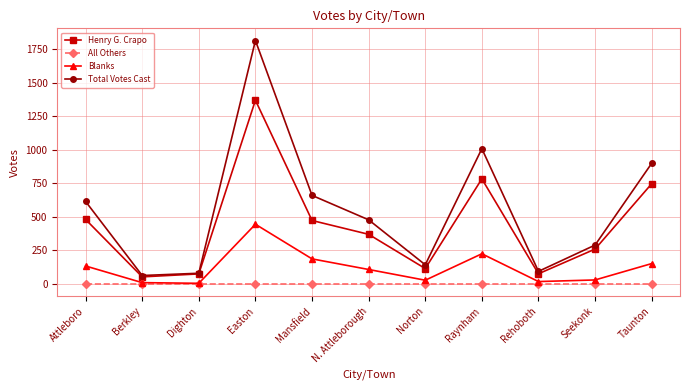

Is the value of Henry G. Crapo at Taunton greater than the value of All Others at Attleboro?

Yes